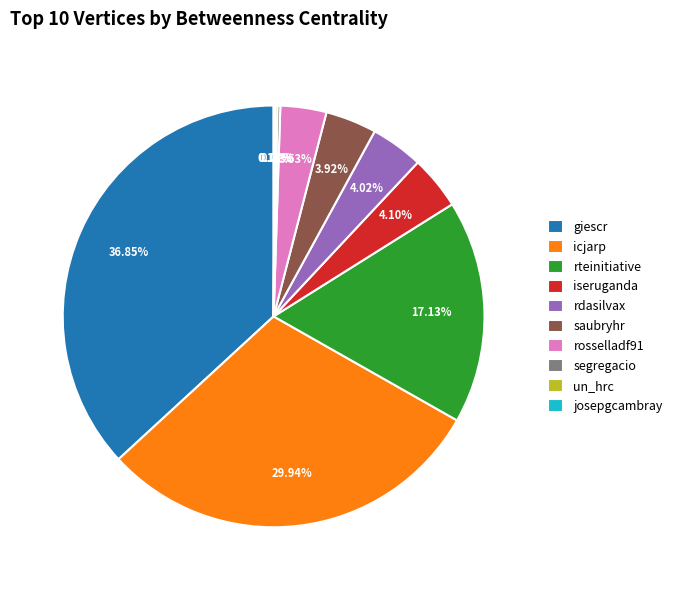

Does rosselladf91 account for over 50% of the chart?

No